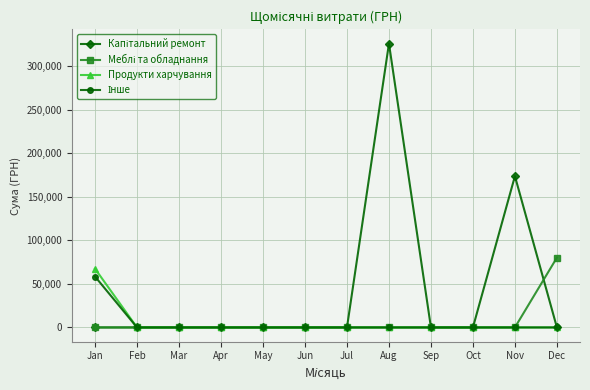

At which category is the sum across all series the highest?

Aug